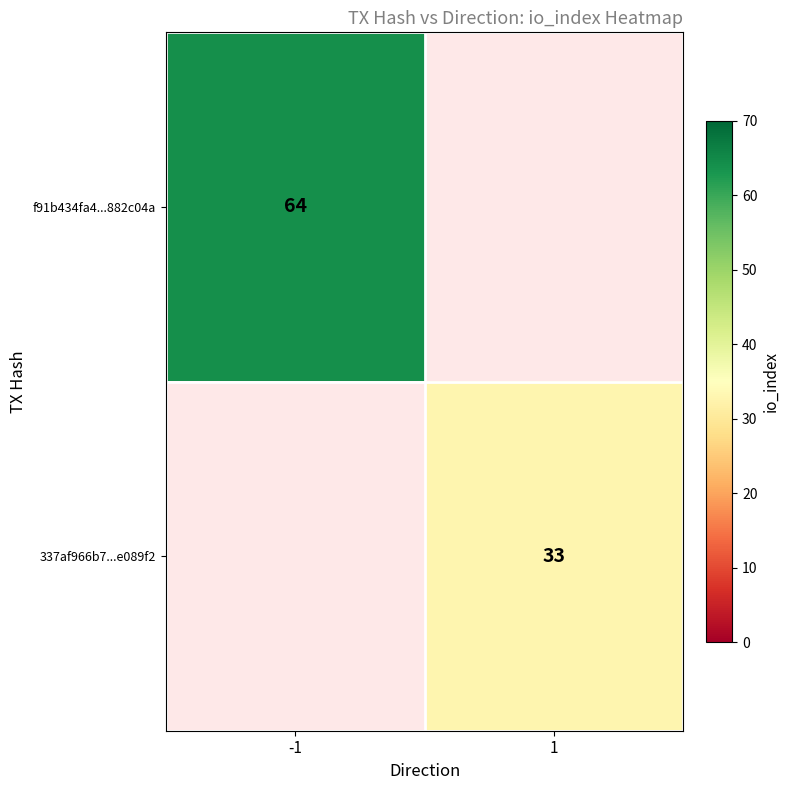

Is it true that 337af966b7...e089f2 equals 33 at 1?

True